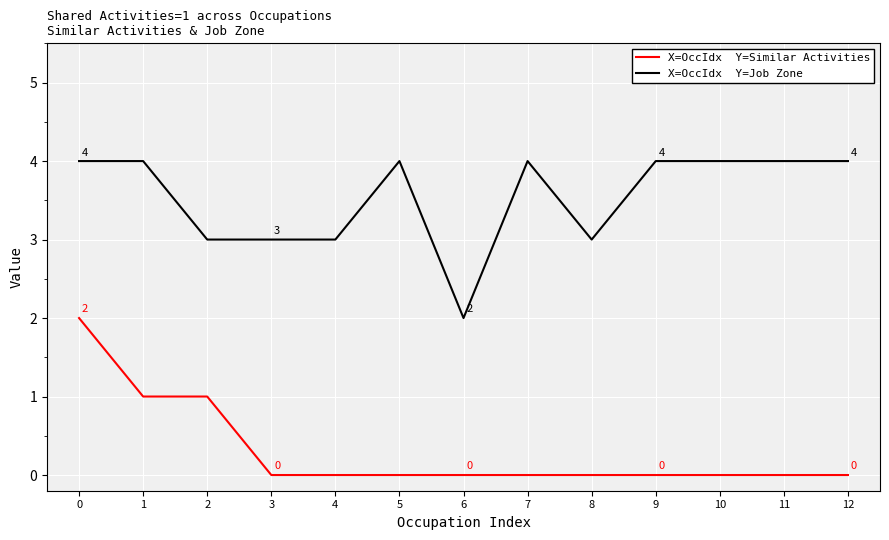

How many series are shown in this chart?

2